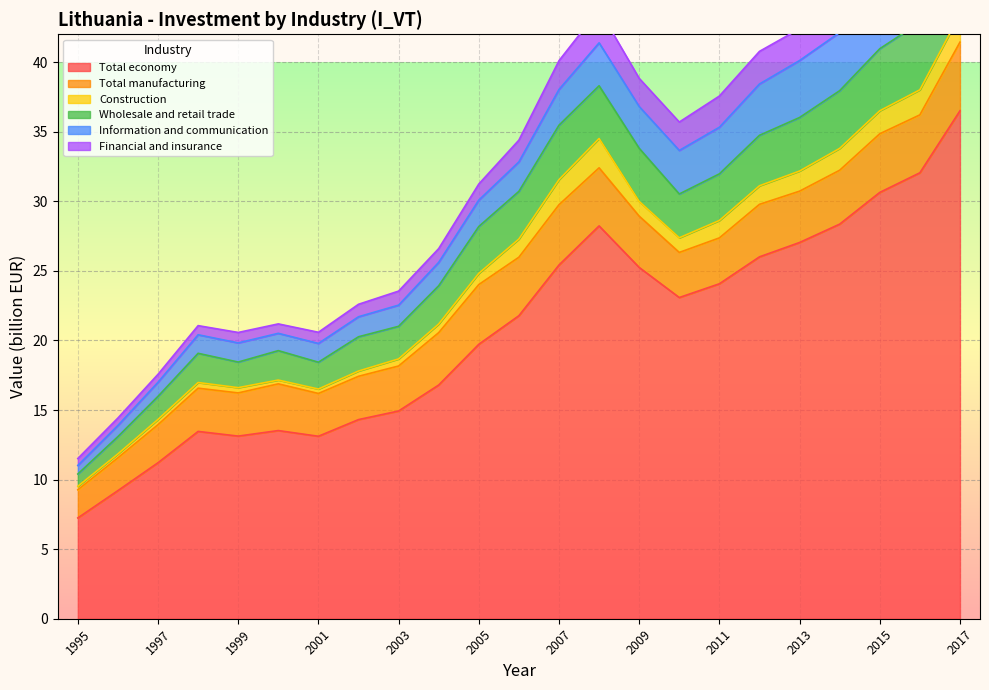

Reading left to right, list all the values displayed in this chart.

Total economy: 7.2	9.2	11.2	13.5	13.1	13.5	13.1	14.3	14.9	16.8	19.7	21.8	25.4	28.2	25.2	23.1	24.1	26.0	27.0	28.4	30.6	32.0	36.5
Total manufacturing: 2.0	2.4	2.7	3.1	3.1	3.4	3.1	3.1	3.2	3.8	4.3	4.2	4.3	4.2	3.7	3.2	3.3	3.8	3.7	3.9	4.2	4.2	4.9
Construction: 0.3	0.3	0.4	0.4	0.4	0.3	0.3	0.4	0.5	0.6	0.8	1.3	1.8	2.1	1.1	1.1	1.3	1.3	1.4	1.6	1.7	1.8	2.0
Wholesale and retail trade: 0.9	1.2	1.7	2.1	1.8	2.1	1.9	2.5	2.3	2.7	3.4	3.4	3.9	3.8	3.8	3.1	3.4	3.6	3.8	4.1	4.5	4.8	5.1
Information and communication: 0.6	0.8	1.0	1.3	1.4	1.2	1.3	1.4	1.5	1.7	1.9	2.1	2.6	3.1	3.0	3.1	3.3	3.7	4.1	4.2	4.8	5.0	5.9
Financial and insurance: 0.5	0.5	0.6	0.7	0.7	0.7	0.8	0.9	1.0	1.0	1.2	1.6	2.1	2.4	2.0	2.0	2.2	2.3	2.3	2.3	2.4	2.4	2.7